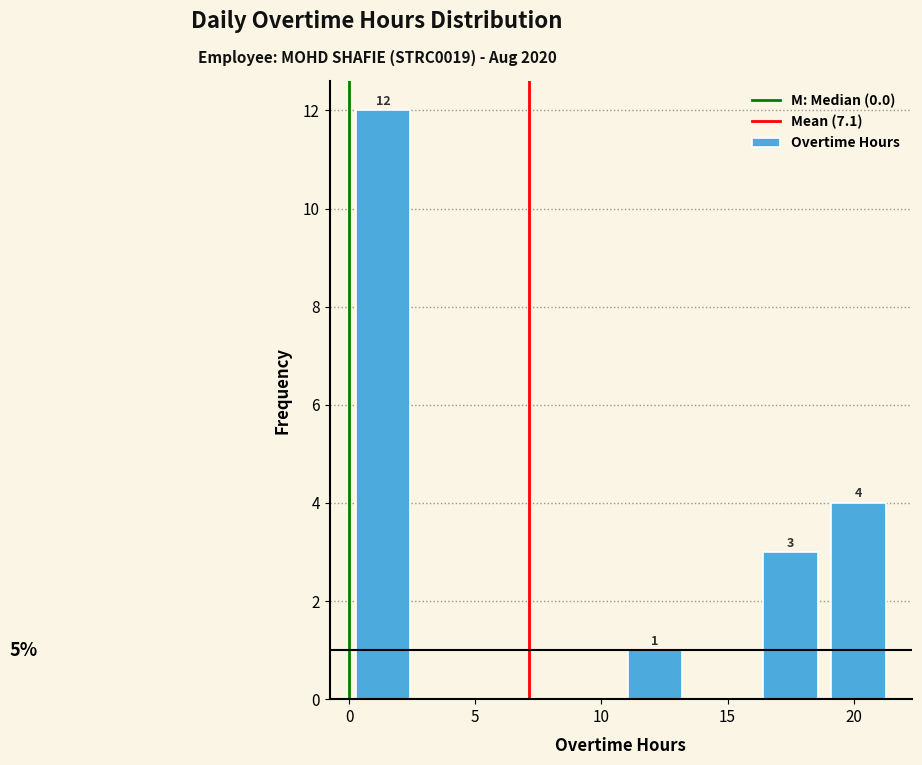

Over which range of the x-axis is the bar tallest?

0.0 to 2.5